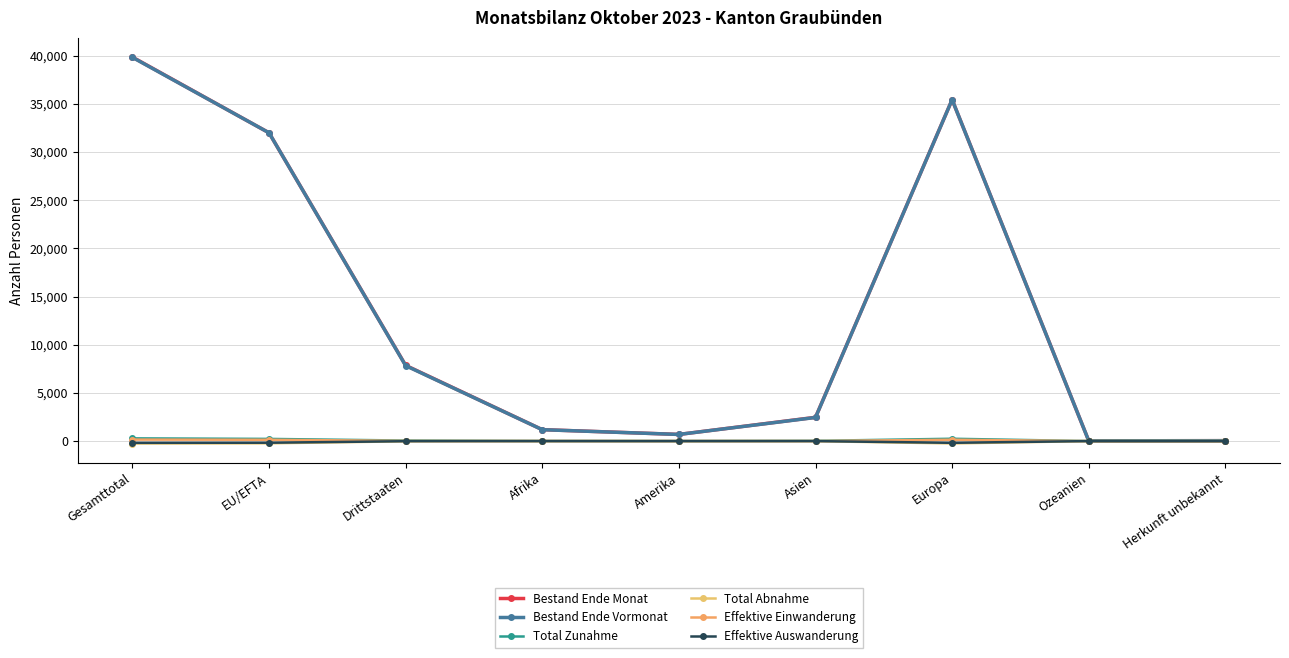

Is the value of Total Zunahme at Herkunft unbekannt greater than the value of Bestand Ende Monat at Gesamttotal?

No